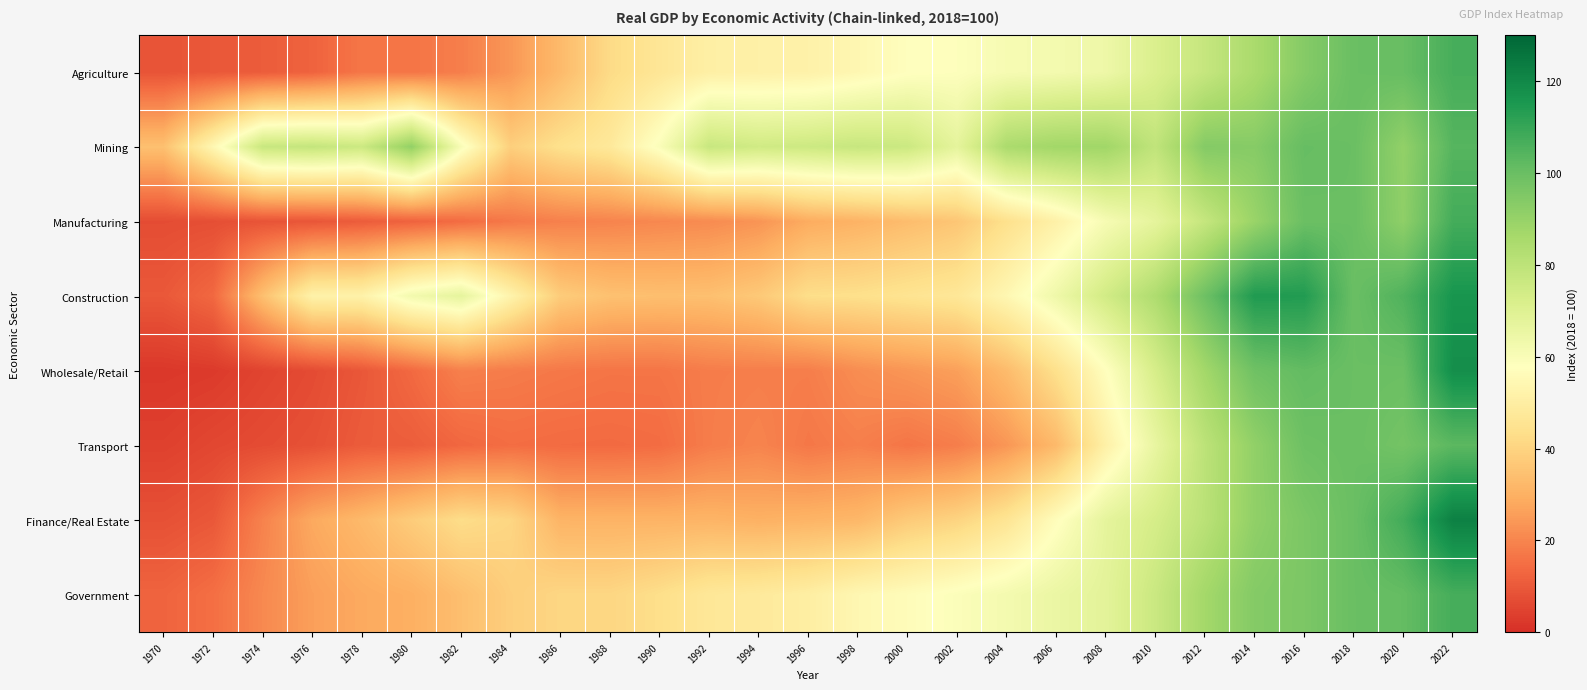

Count the number of categories in the chart.

27